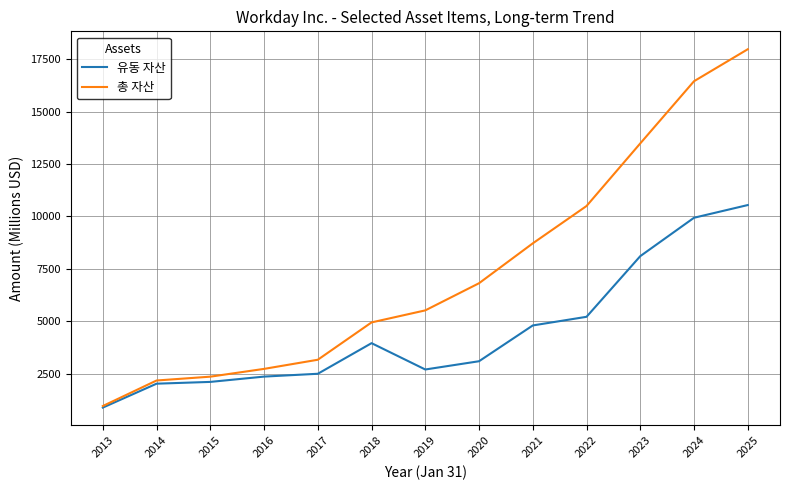

Which label corresponds to the smallest value in the chart?

2013